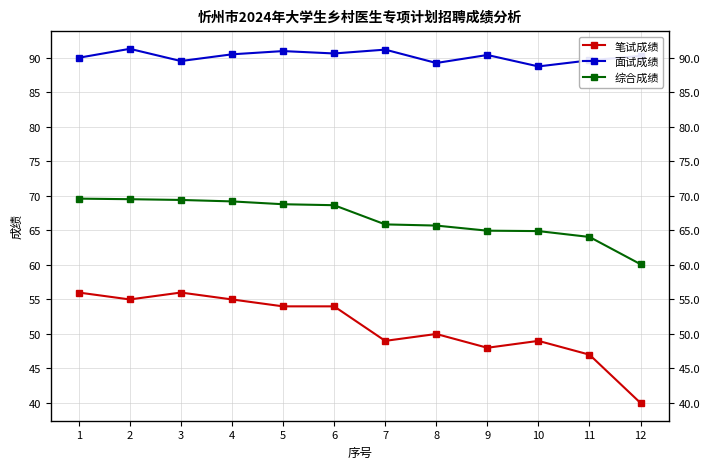

True or false: 笔试成绩 and 面试成绩 cross at least once.

False